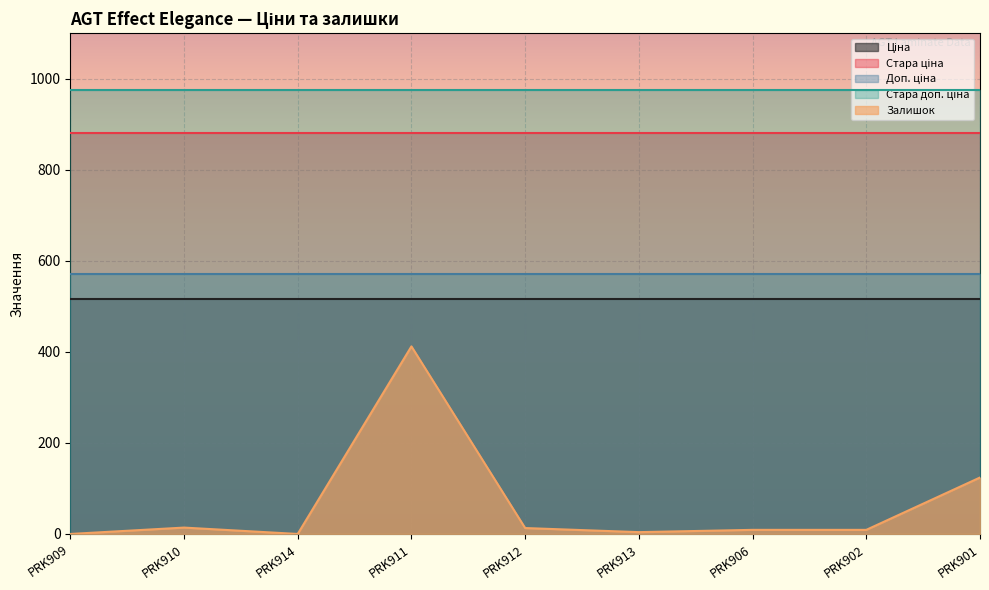

True or false: Доп. ціна has a value of 332.2 at PRK913.

False